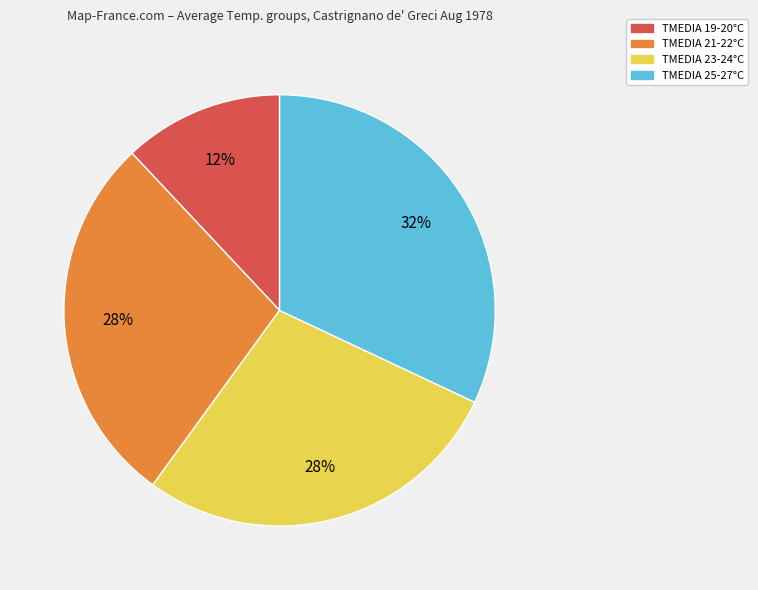

Does any single category account for the majority?

No